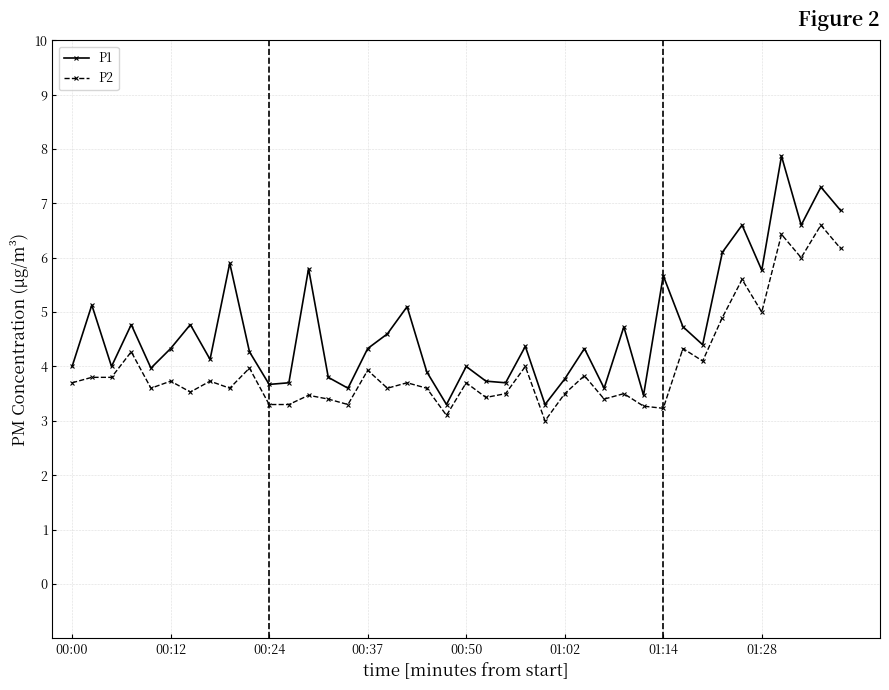

What are all the series names shown in the legend?

P1, P2